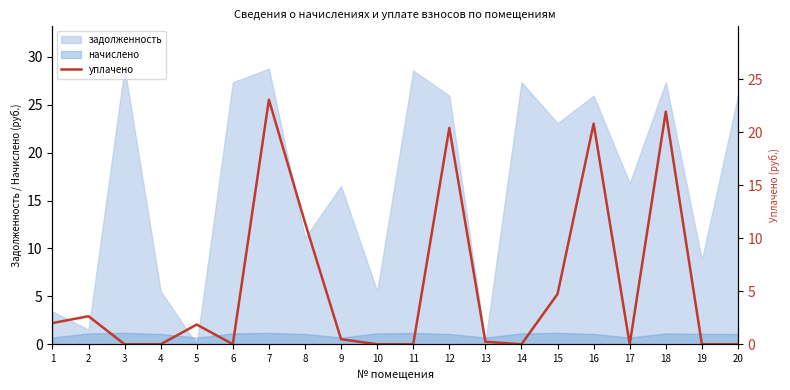

What is the change in value from 3 to 16?

+20.8